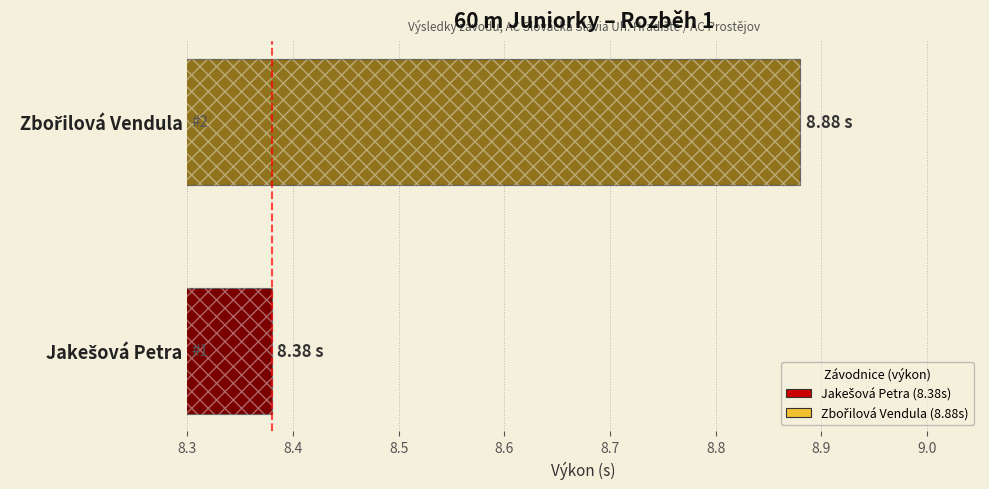

Does the chart contain stacked bars?

No